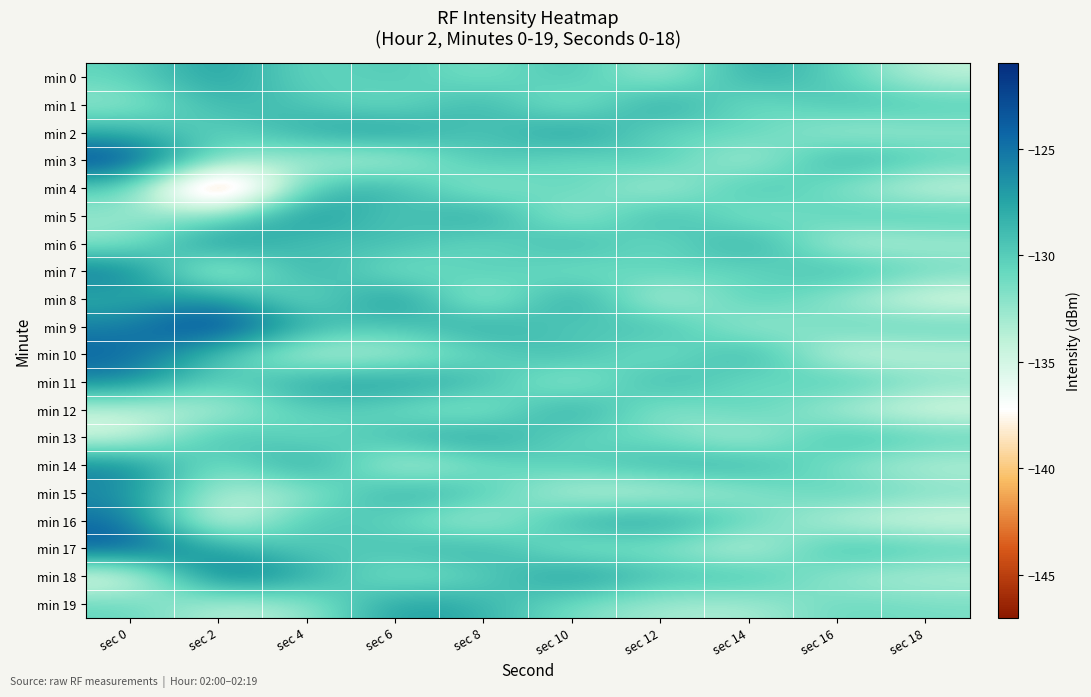

What is the total value across all series at sec 10?

-2602.4